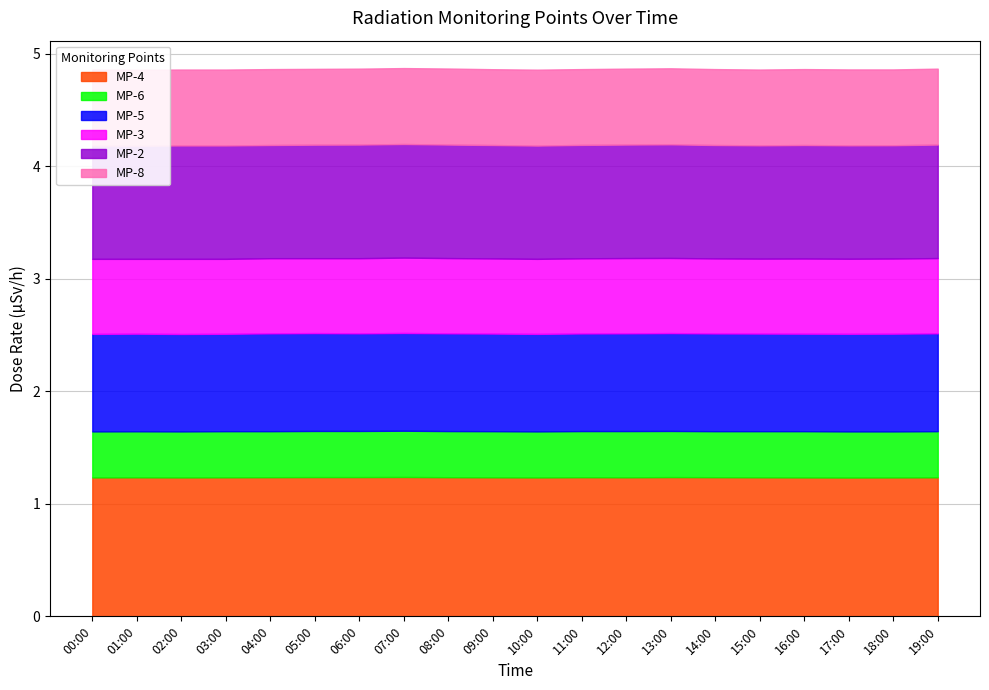

What is the value of the MP-4 point at the 4th from the left?

1.2